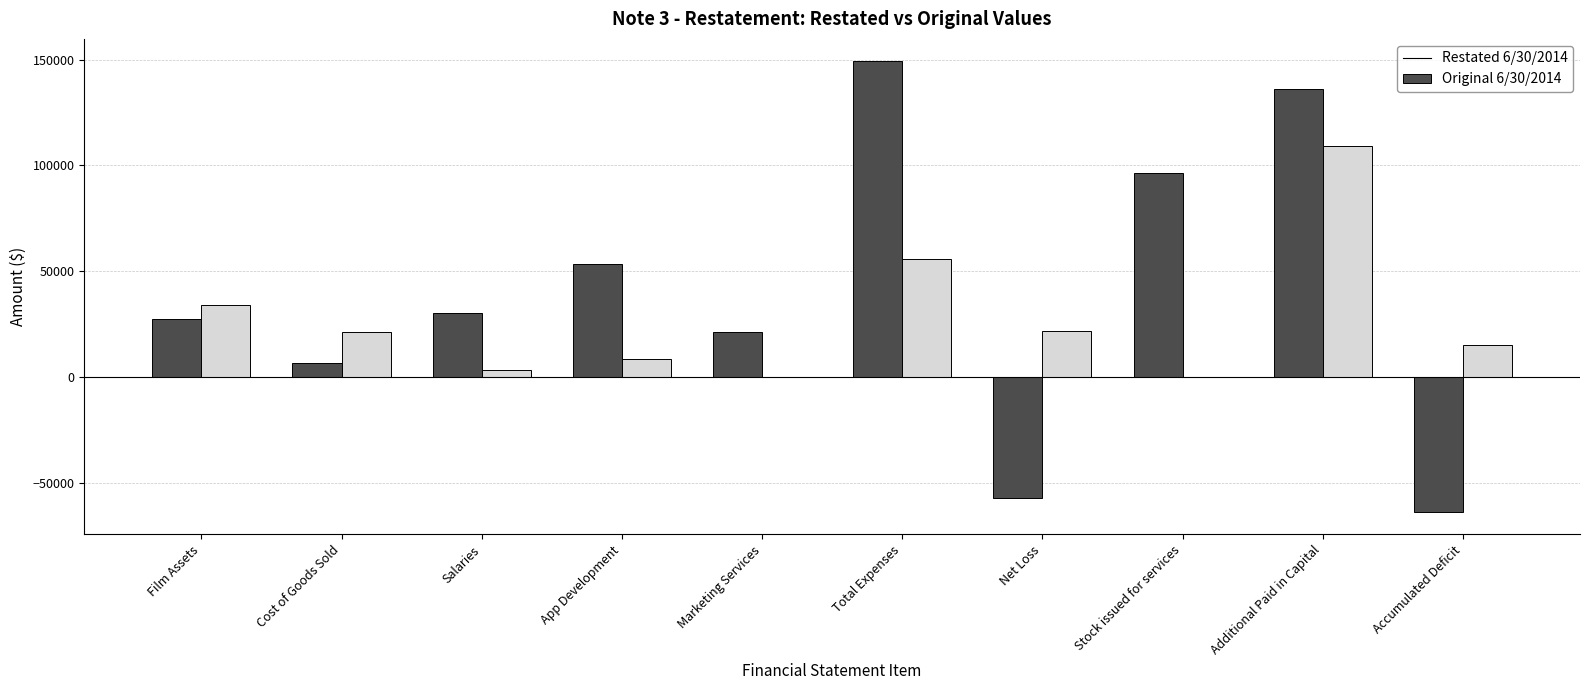

Count the number of categories in the chart.

10